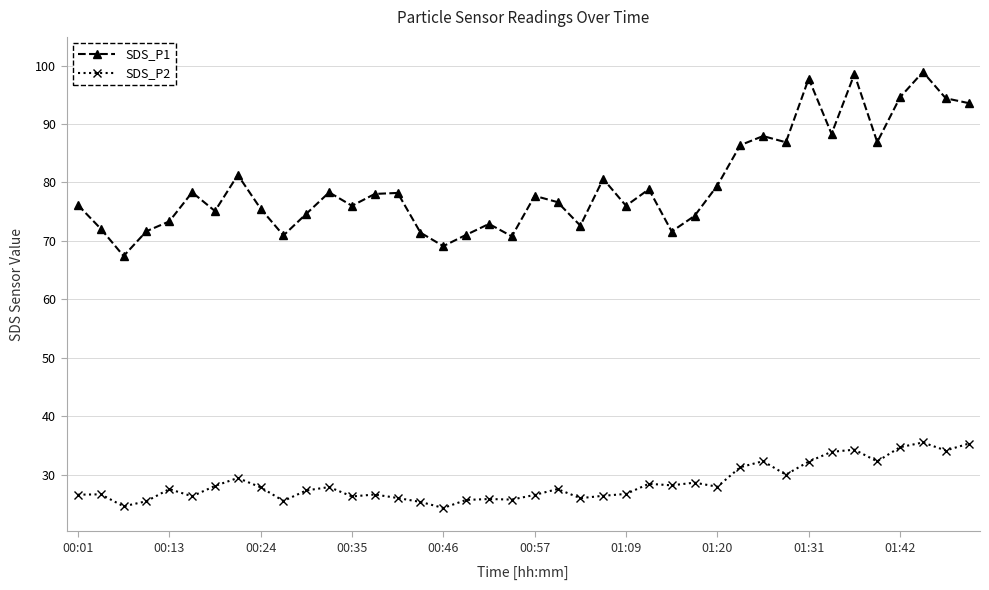

True or false: SDS_P2 has more than 2 interior local peaks.

True